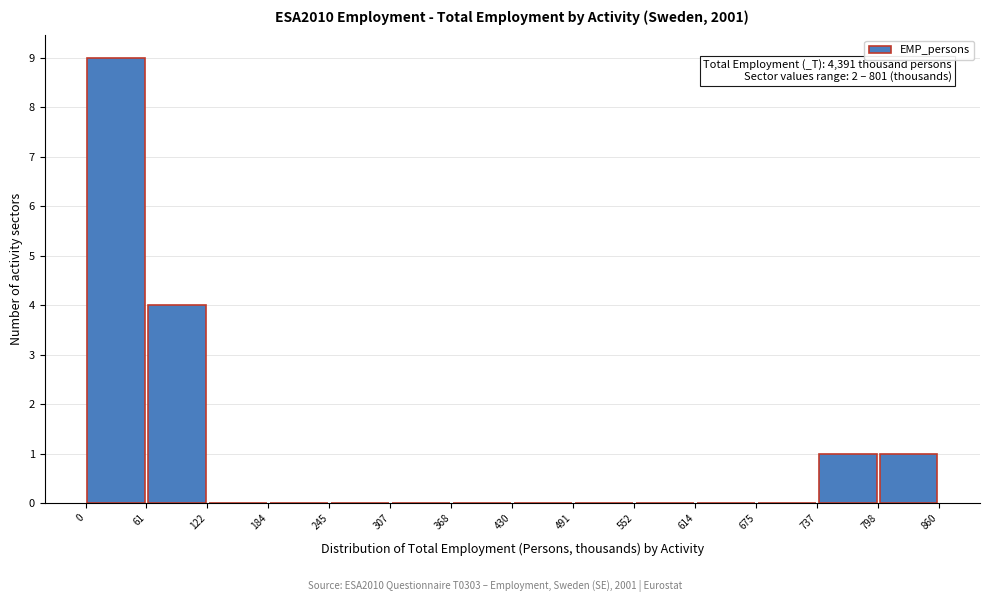

Over which range of the x-axis is the bar tallest?

0 to 61